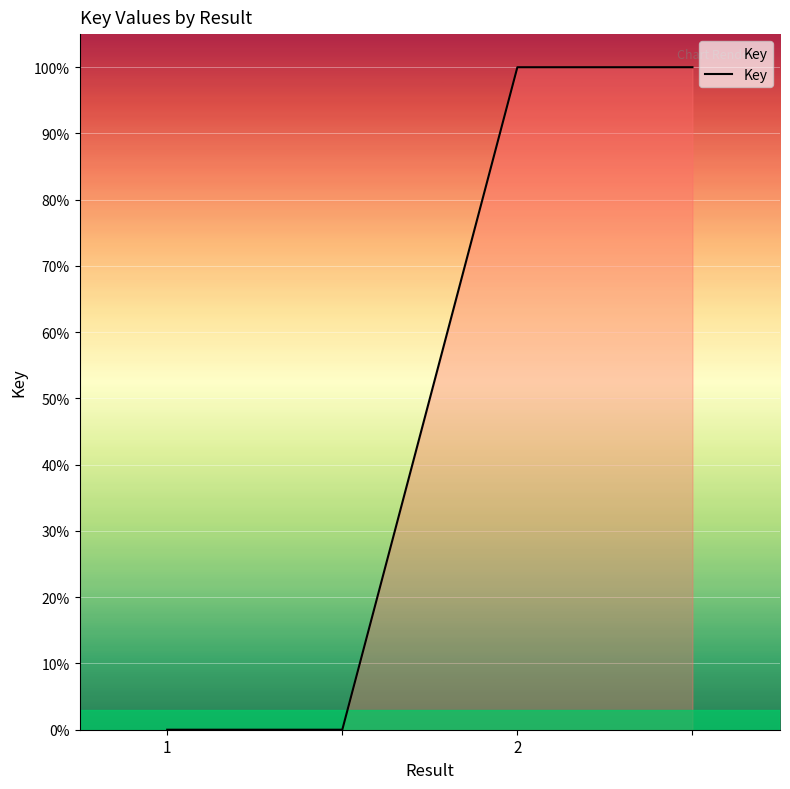

Count the values in the range 0 to 100.

4